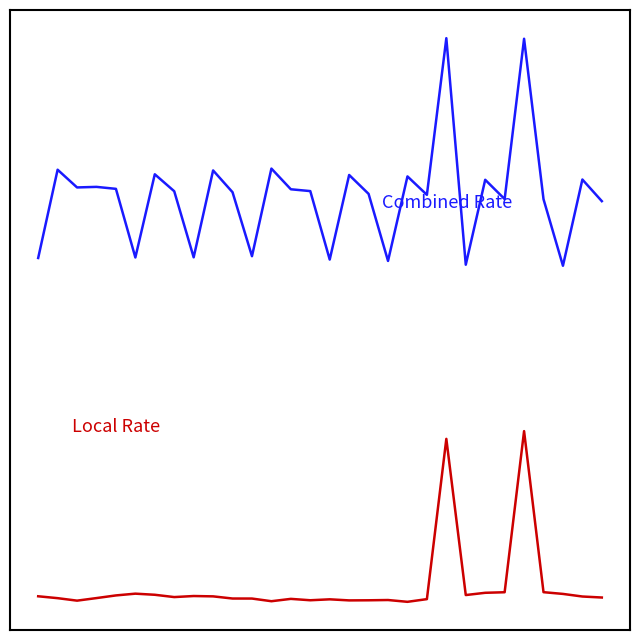

Does the chart display data point markers on the line(s)?

No